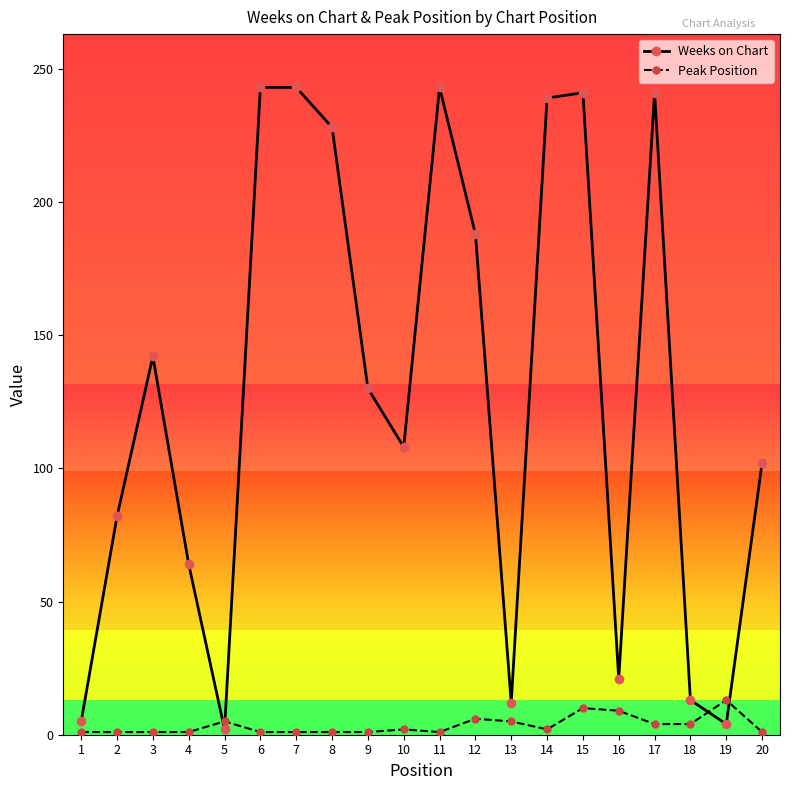

Which series changed the most between 1 and 7?

Weeks on Chart